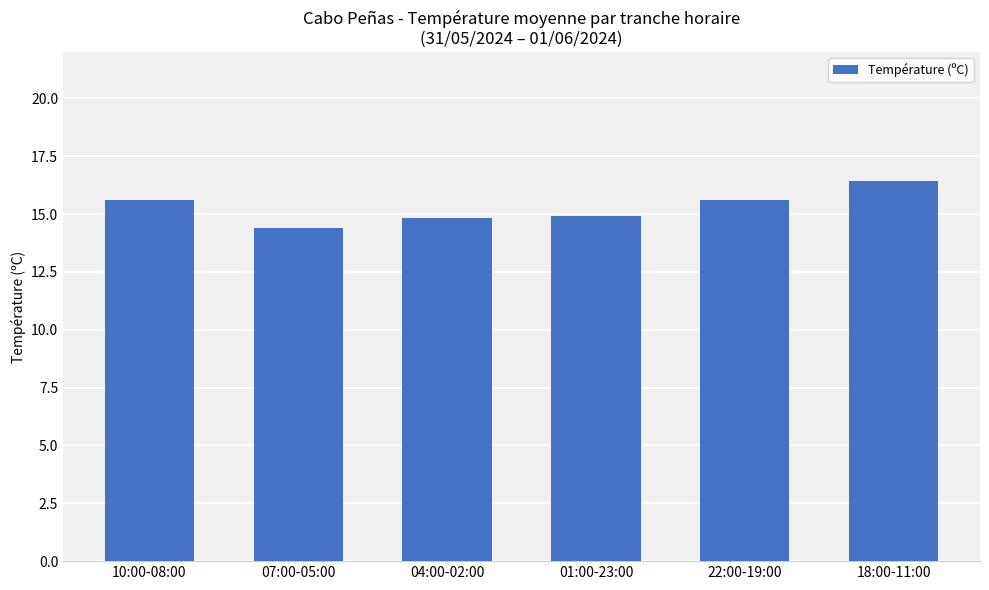

How many categories are shown in the chart?

6